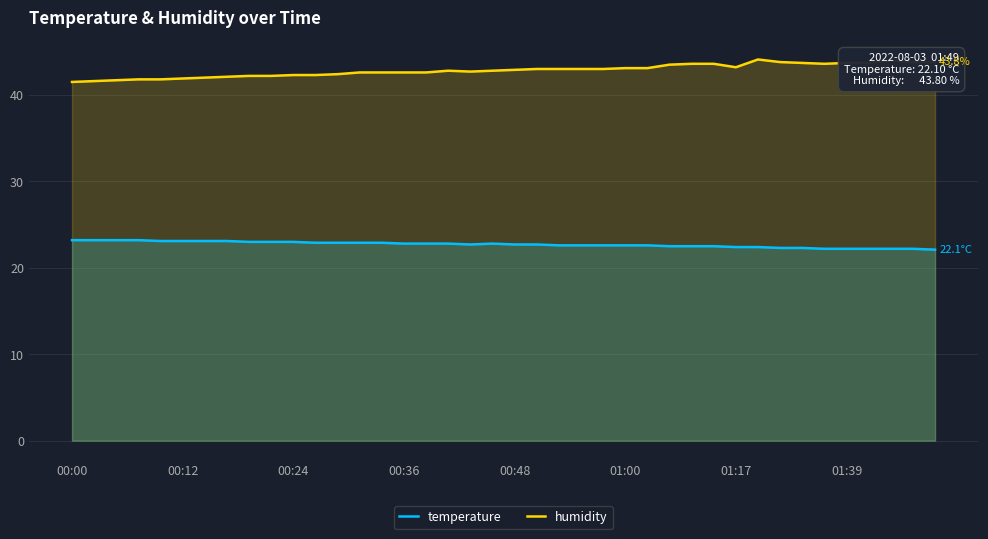

What is the smallest value displayed?

22.1